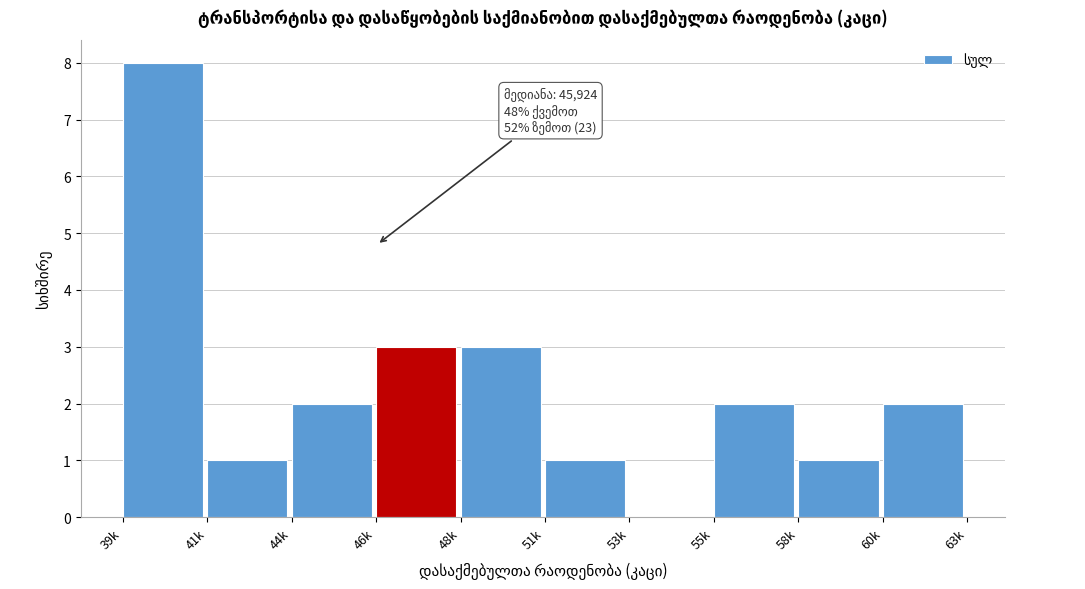

Reading left to right, what are all the values shown in this chart?

39k=8	41k=1	44k=2	46k=3	48k=3	51k=1	53k=0	55k=2	58k=1	60k=2